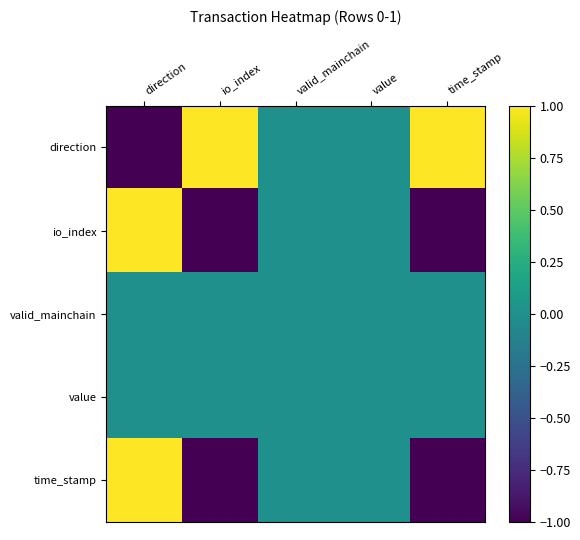

Reading left to right, what are all the values shown in this chart?

direction: direction=-1	io_index=1	valid_mainchain=0	value=0	time_stamp=1
io_index: direction=1	io_index=-1	valid_mainchain=0	value=0	time_stamp=-1
valid_mainchain: direction=0	io_index=0	valid_mainchain=0	value=0	time_stamp=0
value: direction=0	io_index=0	valid_mainchain=0	value=0	time_stamp=0
time_stamp: direction=1	io_index=-1	valid_mainchain=0	value=0	time_stamp=-1